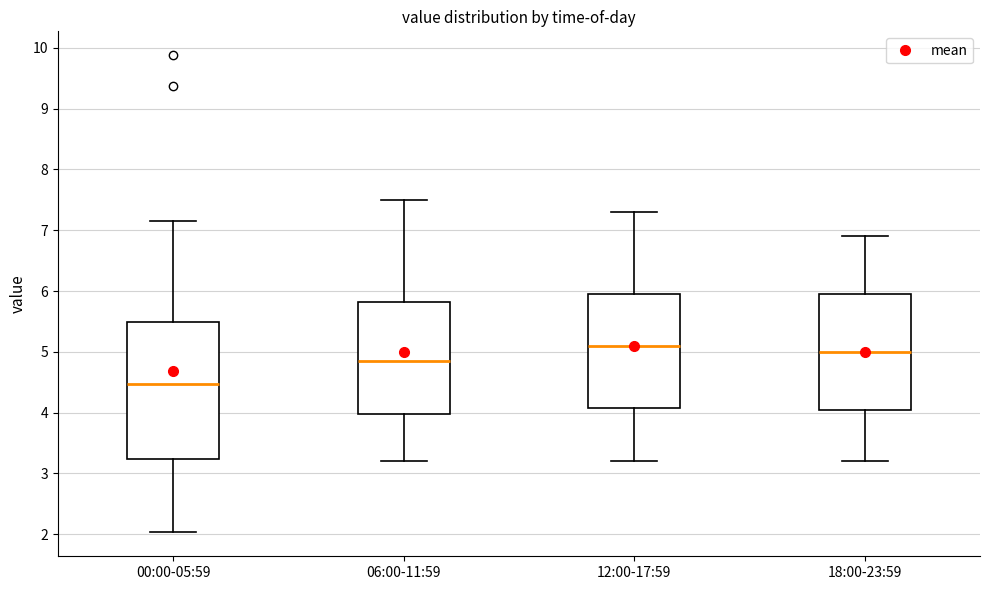

Reading left to right, read every box against the y-axis: the position of its median line, the range the box covers, and the ends of its whiskers. The values are not printed on the chart, so give them approximately, as read against the axis.

00:00-05:59: median 4.5, box 3.2 to 5.5, whiskers 2.0 to 7.2
06:00-11:59: median 4.9, box 4.0 to 5.8, whiskers 3.2 to 7.5
12:00-17:59: median 5.1, box 4.1 to 6.0, whiskers 3.2 to 7.3
18:00-23:59: median 5.0, box 4.1 to 6.0, whiskers 3.2 to 6.9